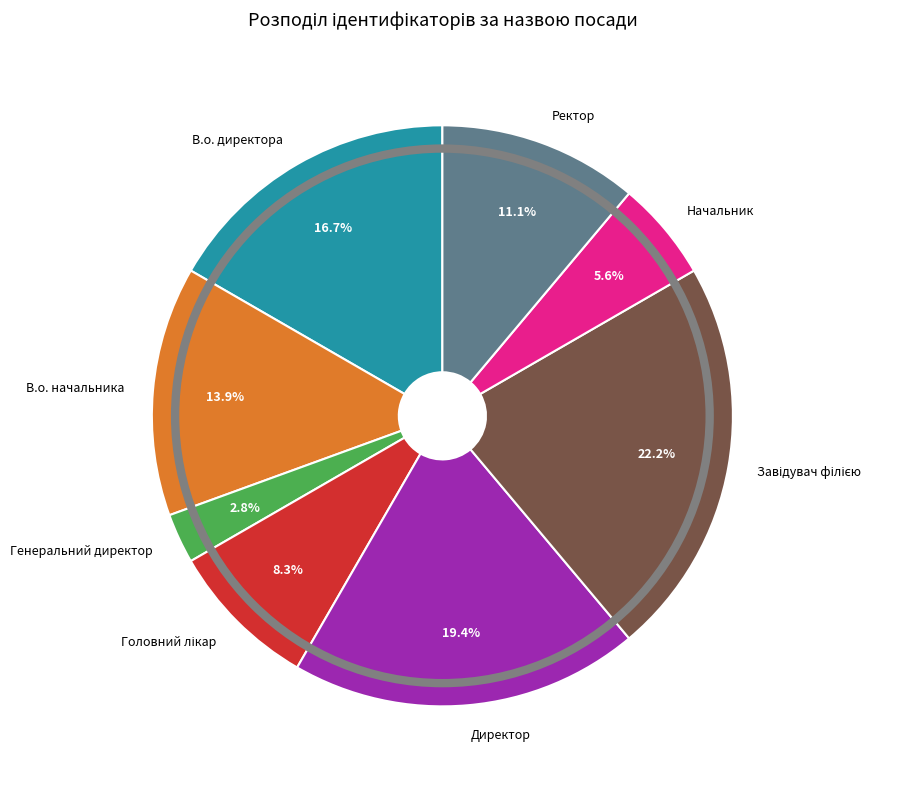

Which slice is the smallest?

Генеральний директор